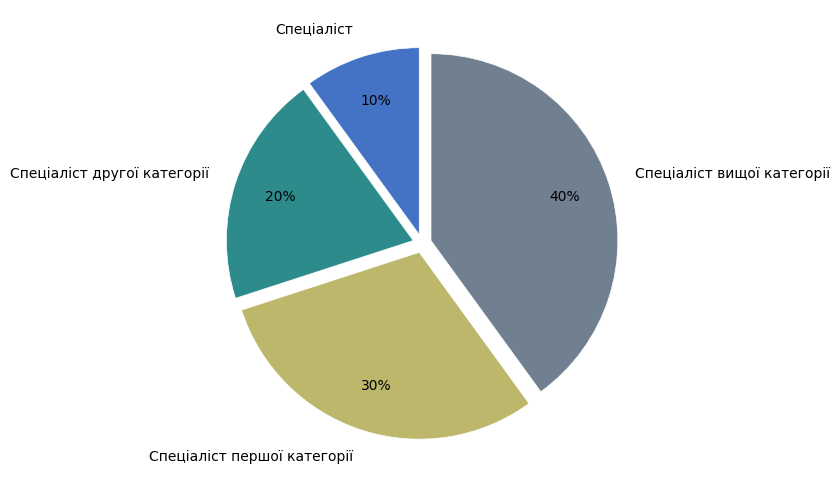

Which has a higher value, Спеціаліст вищої категорії or Спеціаліст першої категорії?

Спеціаліст вищої категорії